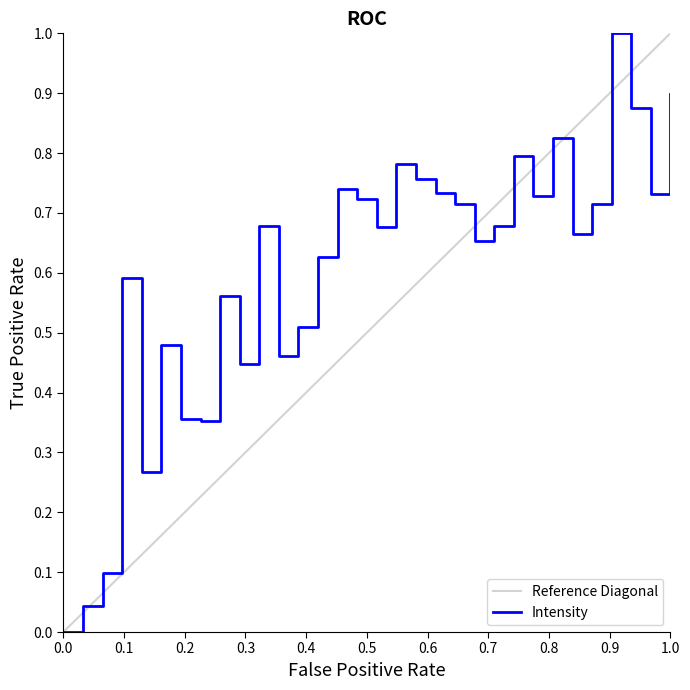

What is the greatest value displayed?

1.0